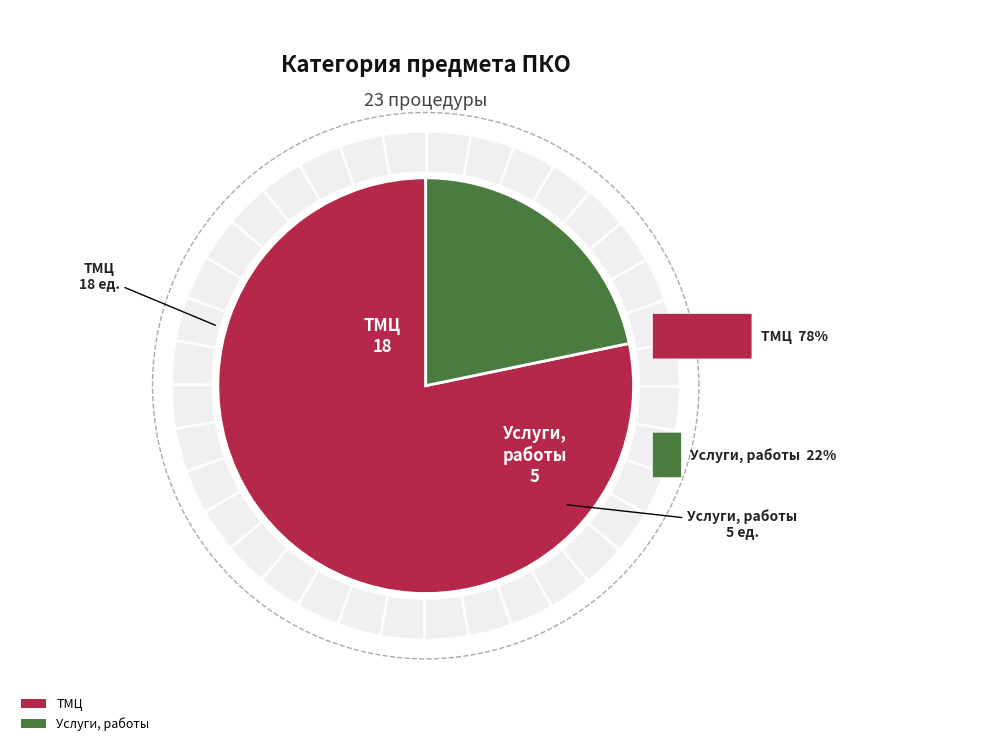

True or false: Услуги, работы accounts for 31% of the total.

False